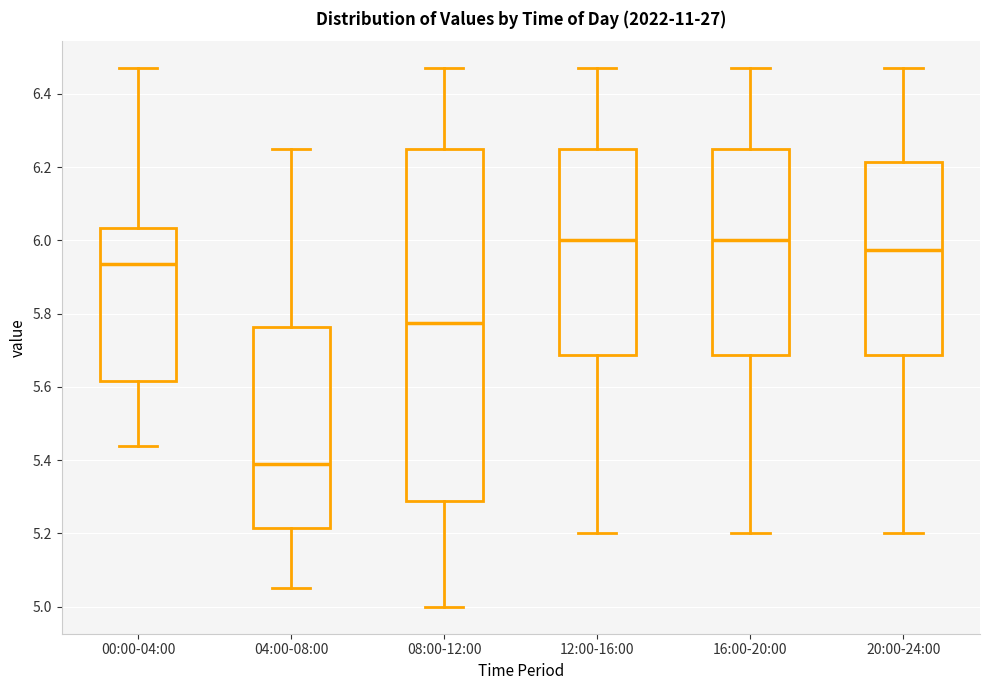

Which box has the lowest median line?

04:00-08:00